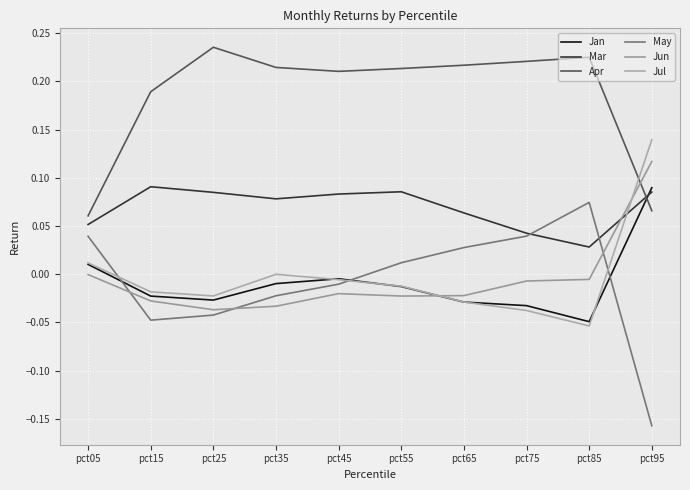

What is the total value across all series at pct35?

0.2